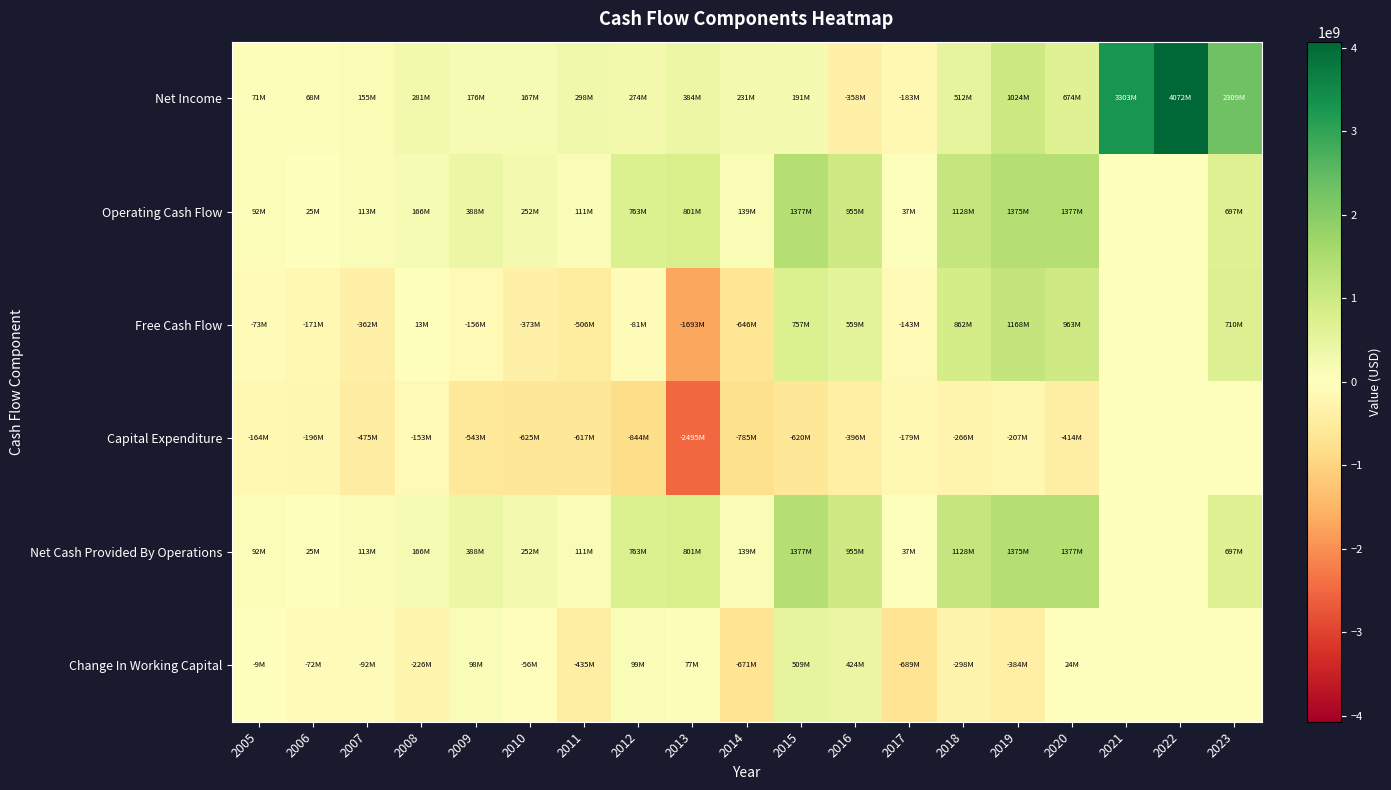

List the series in order of their peak value, lowest first.

Capital Expenditure, Change In Working Capital, Free Cash Flow, Operating Cash Flow, Net Cash Provided By Operations, Net Income